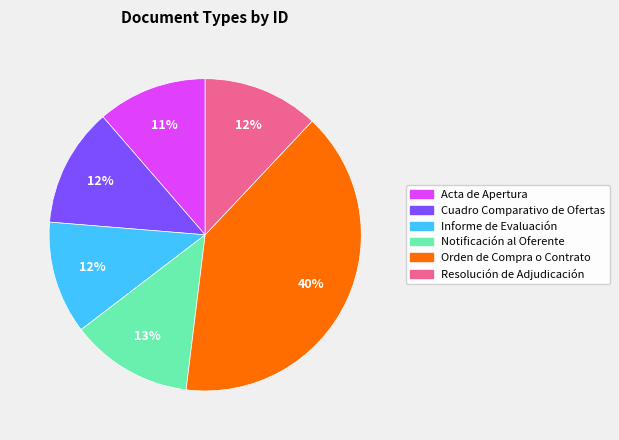

What percentage is the Resolución de Adjudicación slice, to the nearest percent?

12%